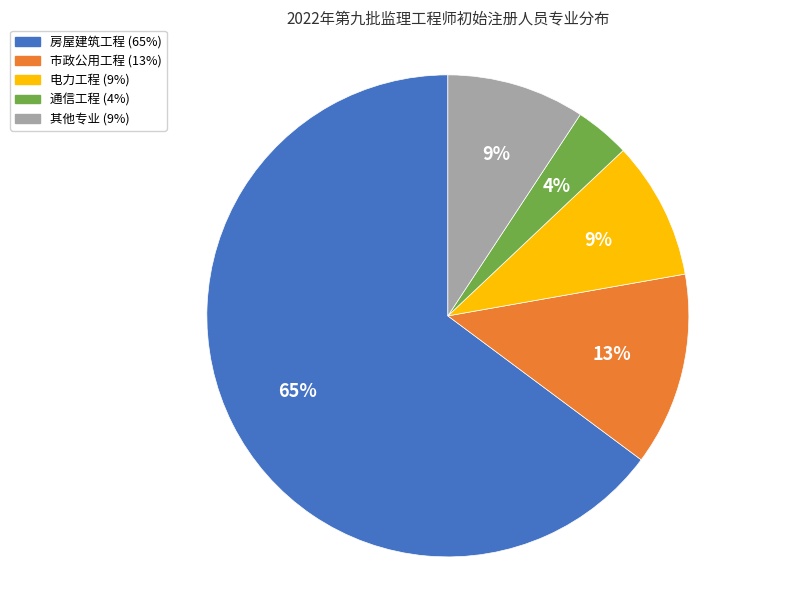

Is there a majority slice in this chart?

Yes